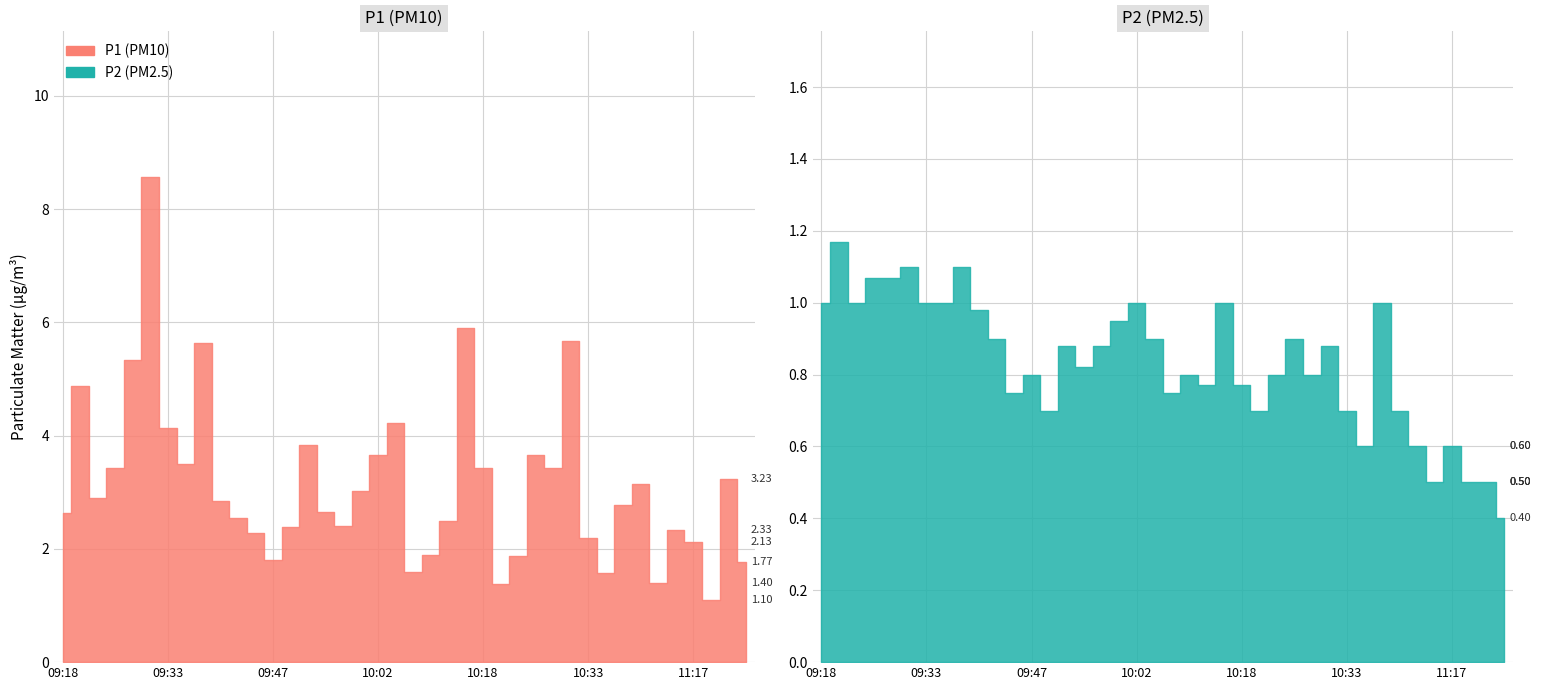

How many lines are shown in the chart?

2